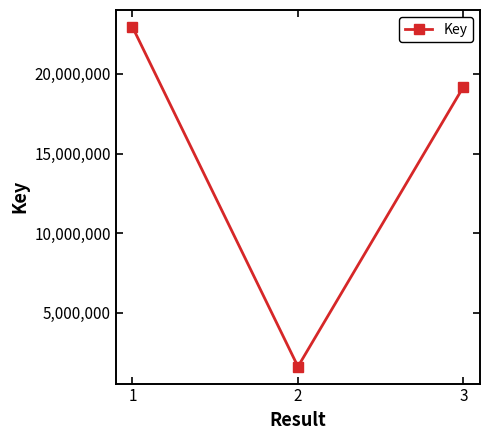

What is the difference between the maximum and minimum values?

21328012